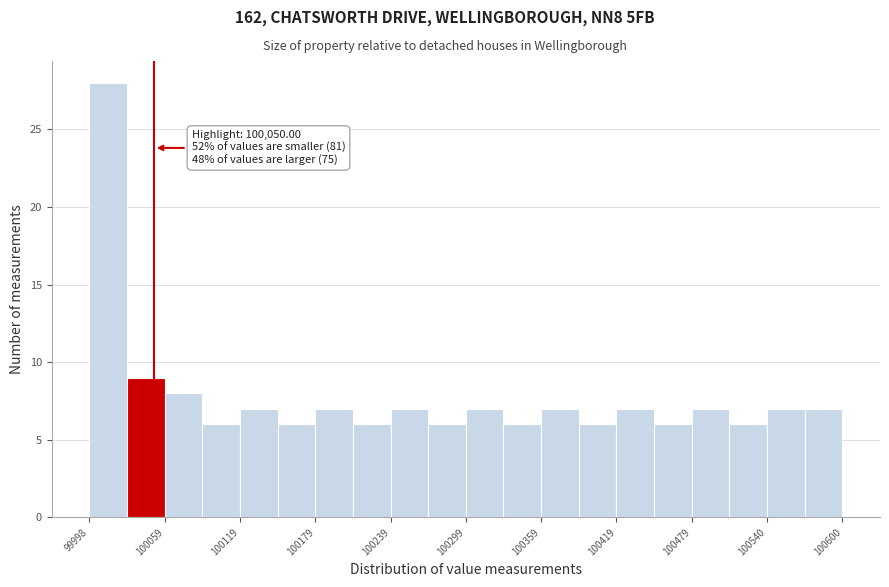

Read against the x-axis, roughly where is the centre of the tallest bar?

100010